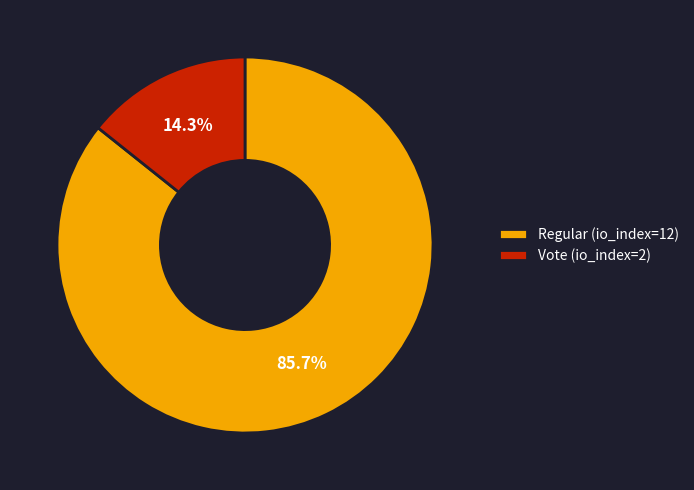

Between Regular (io_index=12) and Vote (io_index=2), which is larger?

Regular (io_index=12)